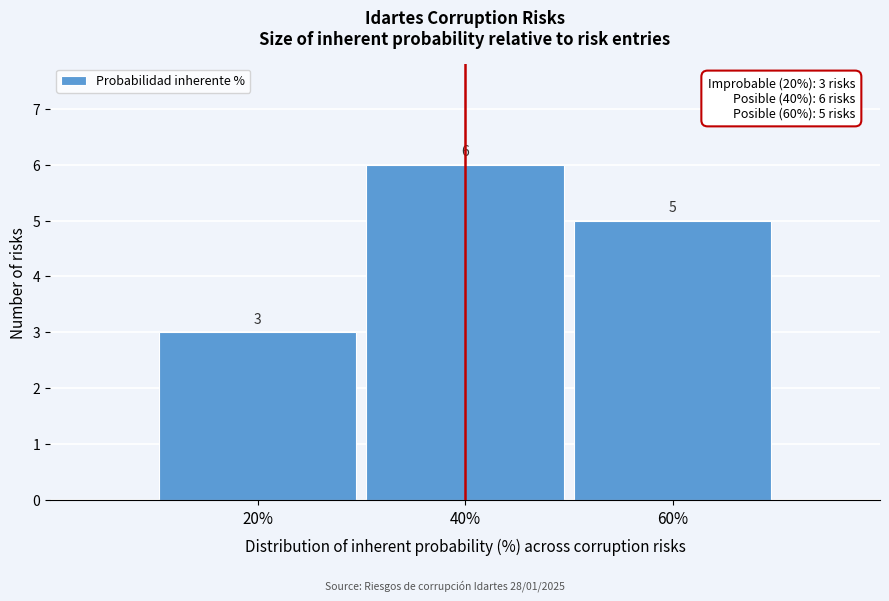

Which range on the x-axis has the tallest bar?

30 to 50